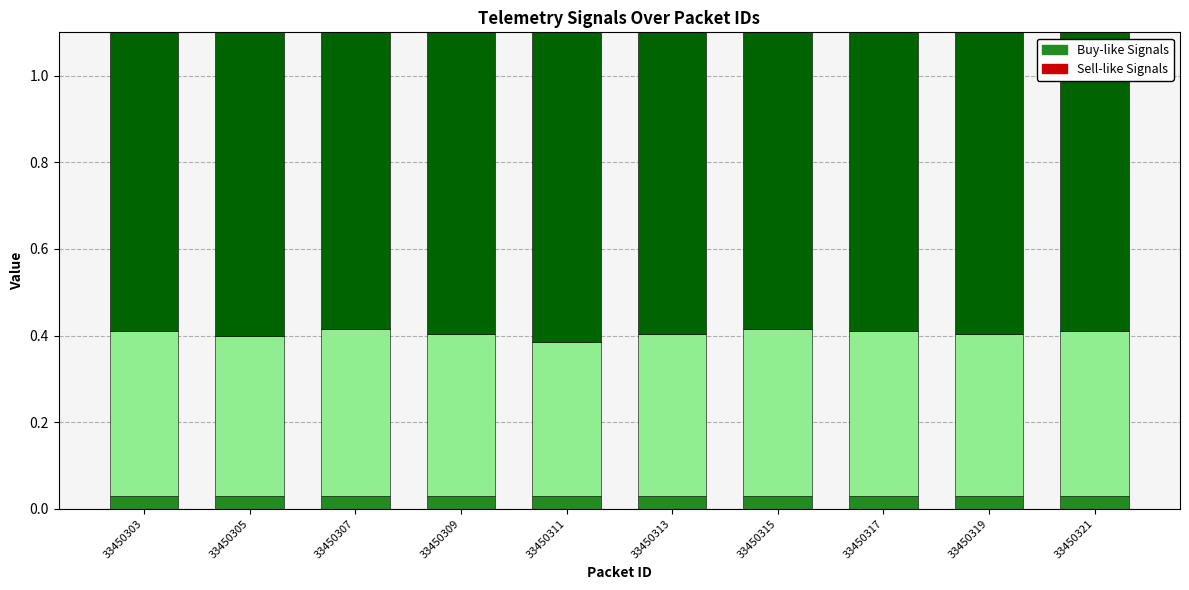

What is the difference between the highest and lowest values at 33450317?

0.8